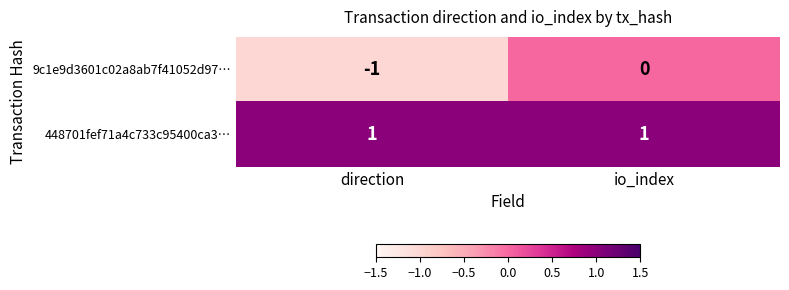

The 448701fef71a4c733c95400ca3… series shows 0 at direction. True or false?

False